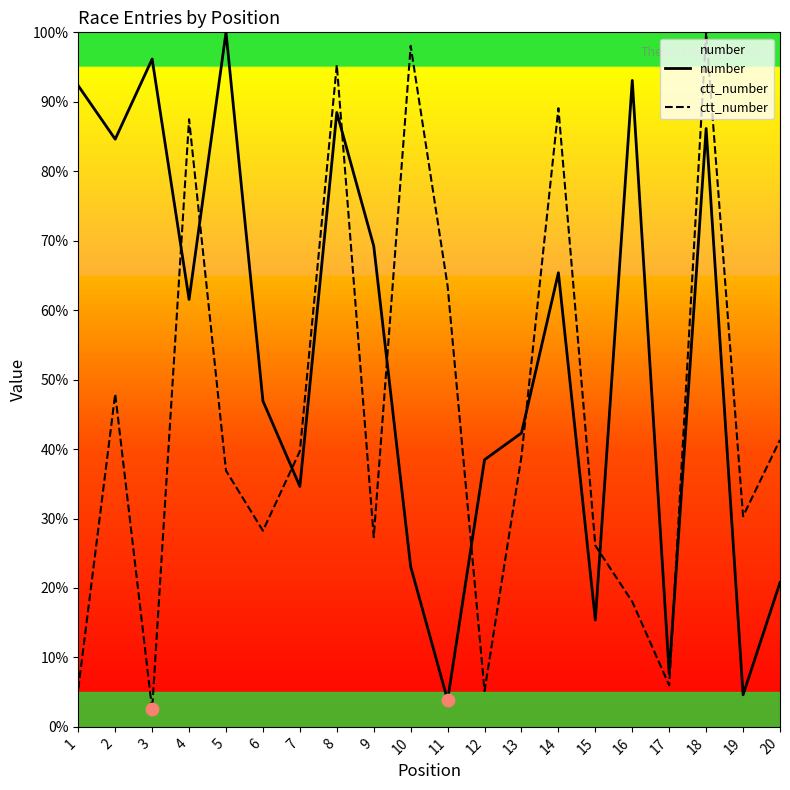

Which series has the largest Y range (max minus min)?

ctt_number